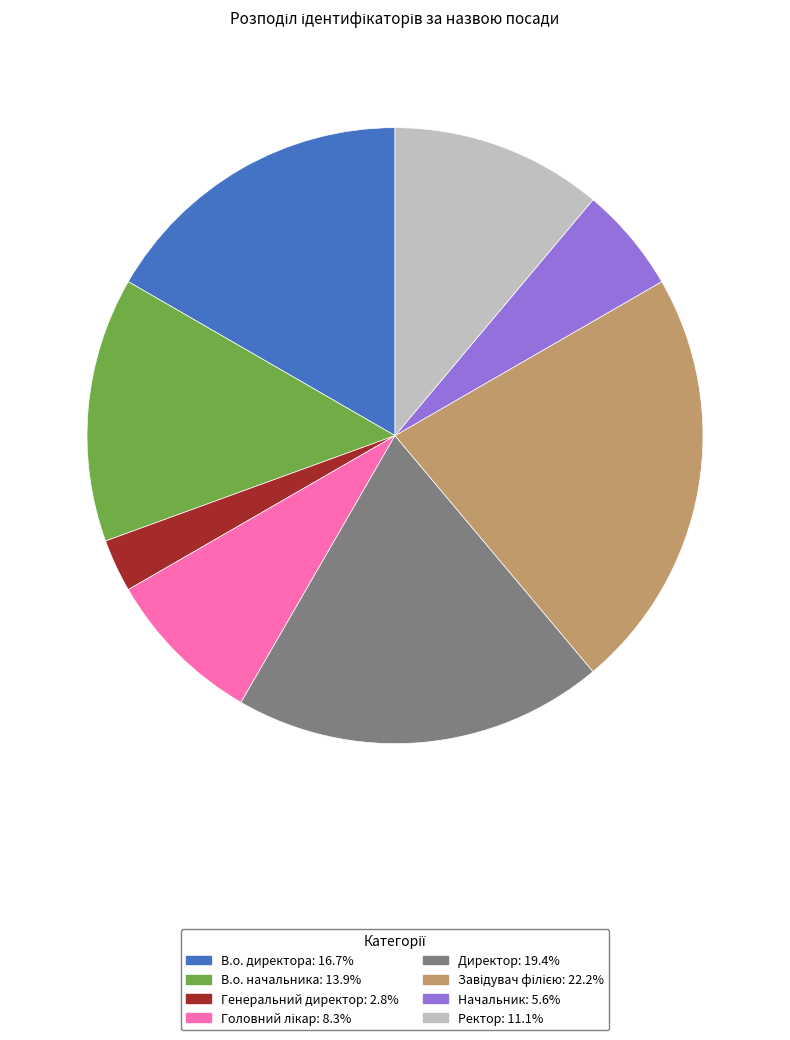

How many slices are in this pie chart?

8